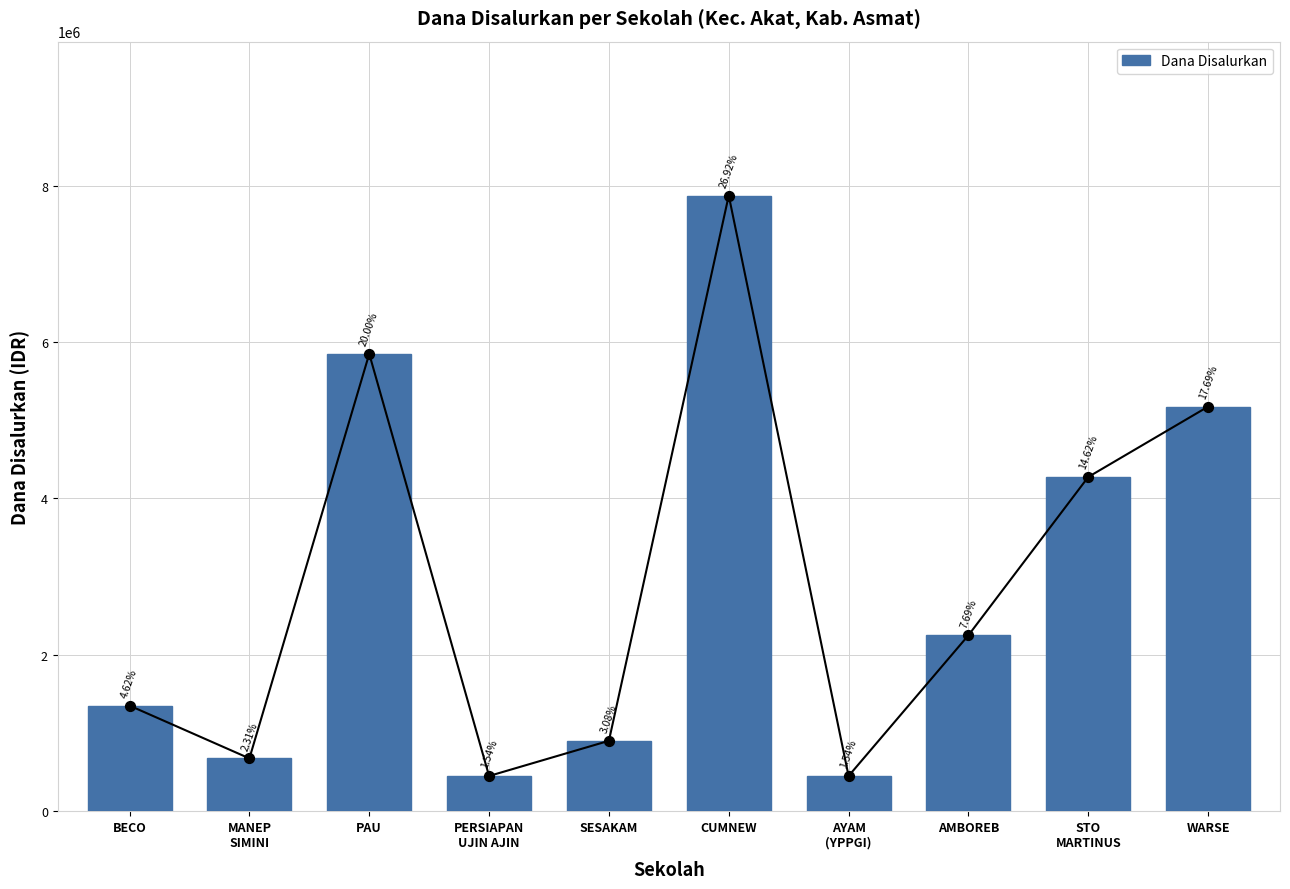

Which has a higher value, AYAM
(YPPGI) or WARSE?

WARSE